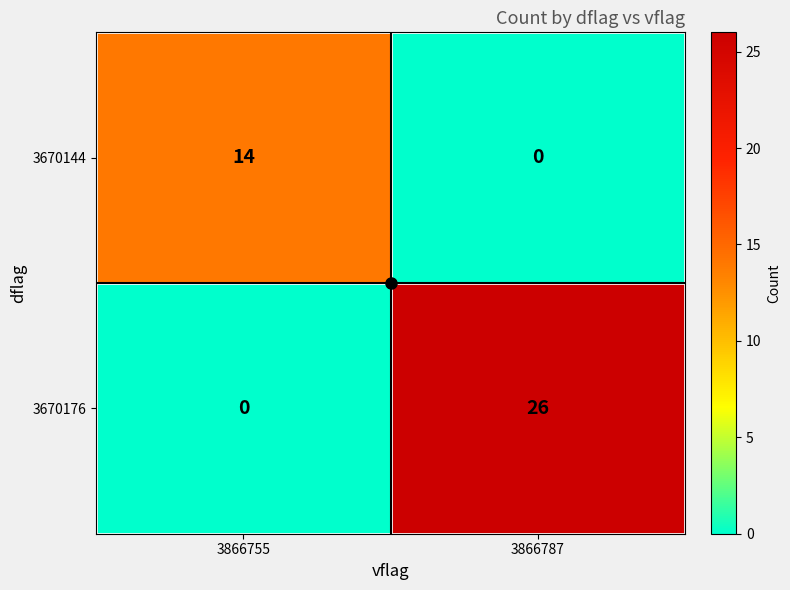

Between 3866755 and 3866787, which series saw the biggest shift?

3670176